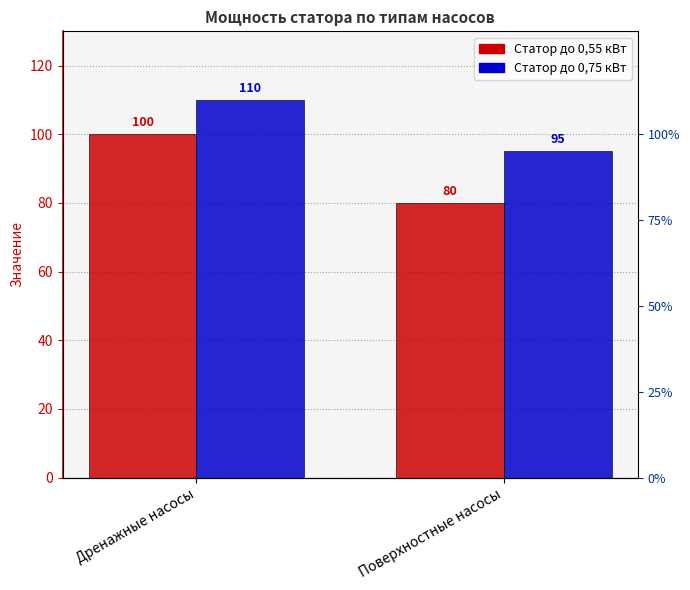

What are all the series names shown in the legend?

Статор до 0,55 кВт, Статор до 0,75 кВт